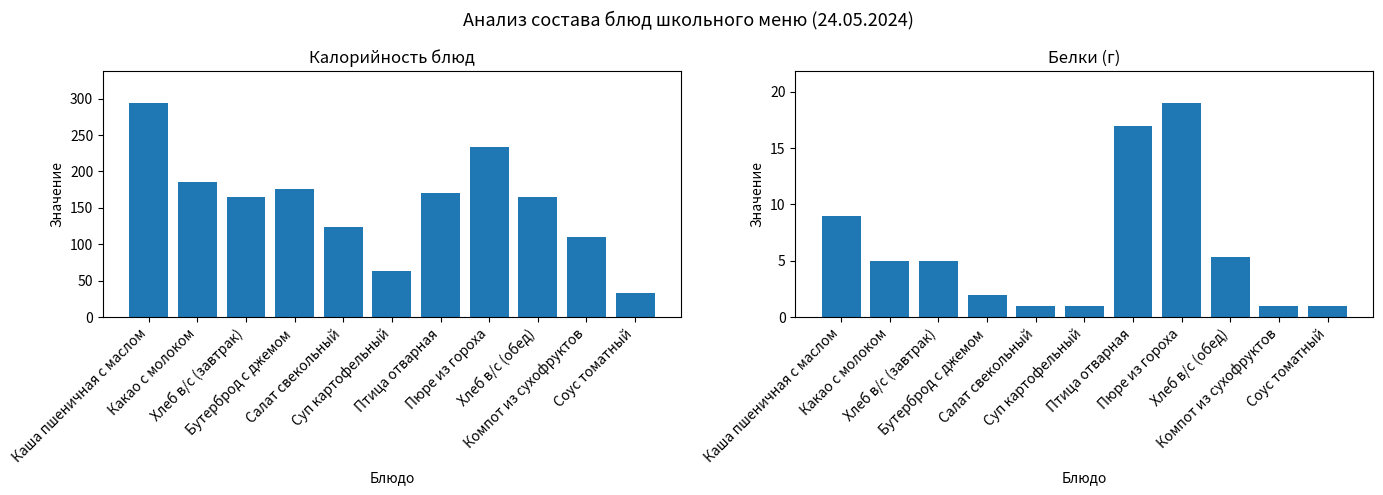

At which label does Калорийность first exceed 165?

Каша пшеничная с маслом